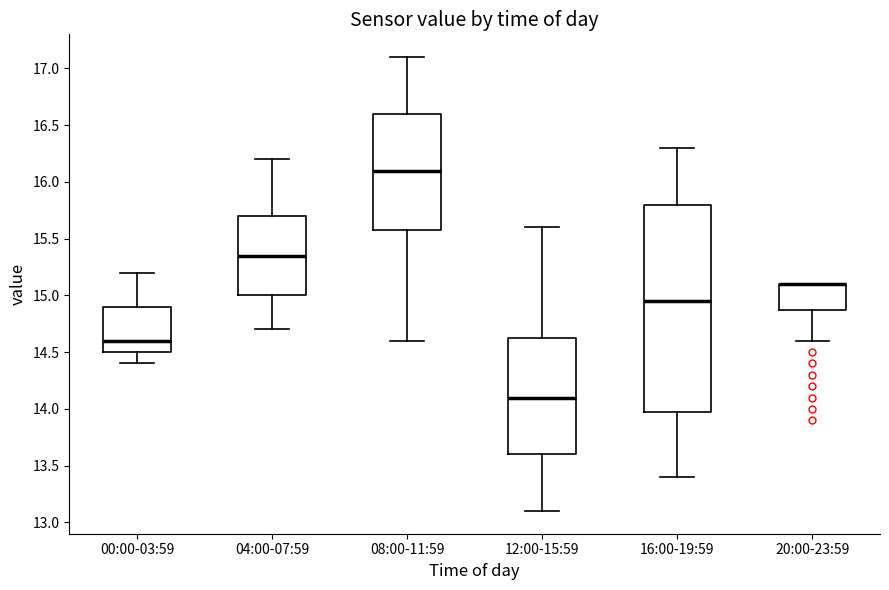

Reading left to right, read every box against the y-axis: the position of its median line, the range the box covers, and the ends of its whiskers. The values are not printed on the chart, so give them approximately, as read against the axis.

00:00-03:59: median 14.60, box 14.50 to 14.90, whiskers 14.40 to 15.20
04:00-07:59: median 15.35, box 15.00 to 15.70, whiskers 14.70 to 16.20
08:00-11:59: median 16.10, box 15.60 to 16.60, whiskers 14.60 to 17.10
12:00-15:59: median 14.10, box 13.60 to 14.65, whiskers 13.10 to 15.60
16:00-19:59: median 14.95, box 14.00 to 15.80, whiskers 13.40 to 16.30
20:00-23:59: median 15.10 (drawn on the box's upper edge), box 14.90 to 15.10, whiskers 14.60 to 15.10